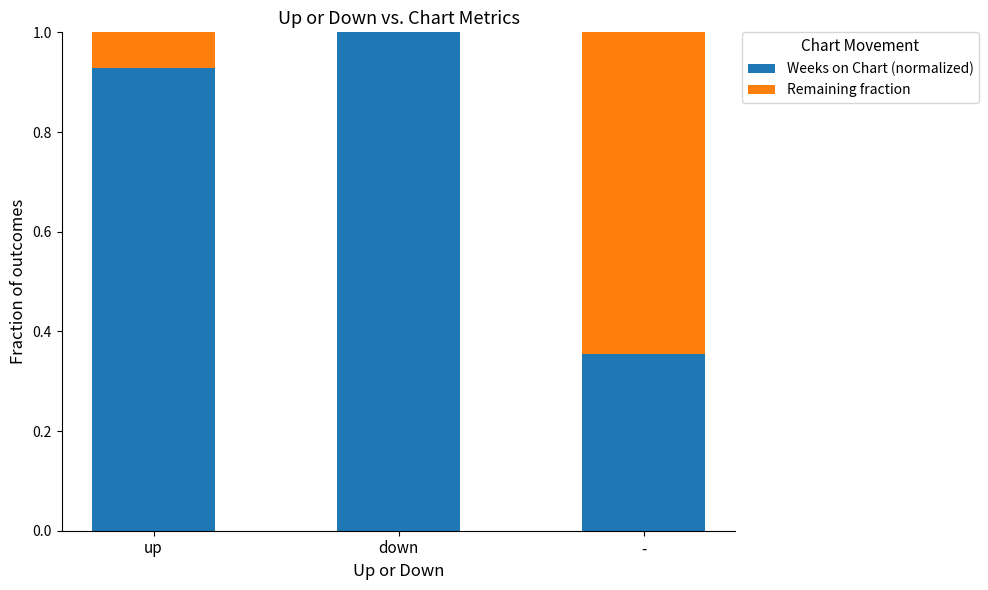

What is the total value across all series at -?

1.0